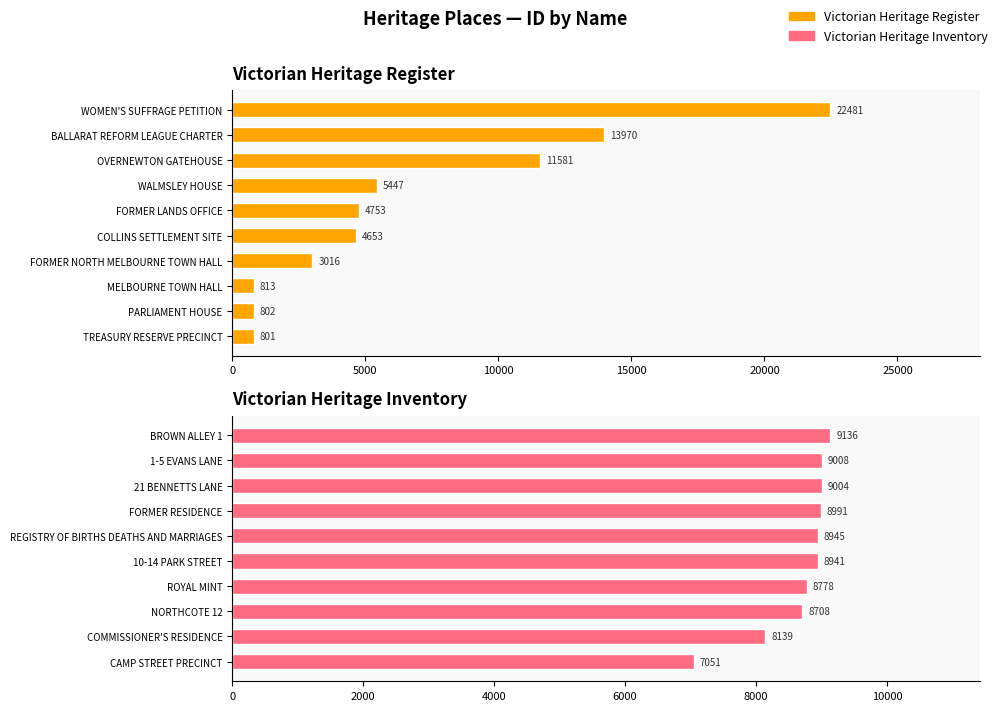

What are all the series names shown in the legend?

Victorian Heritage Register, Victorian Heritage Inventory